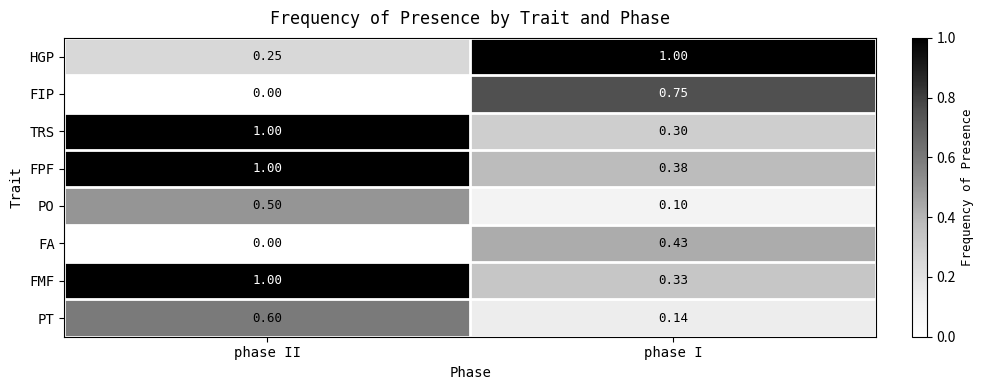

How many series are shown in this chart?

8